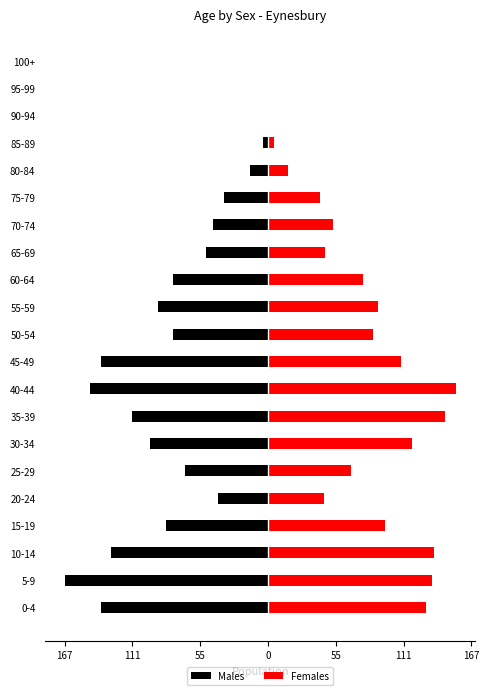

What are all the series names shown in the legend?

Males, Females